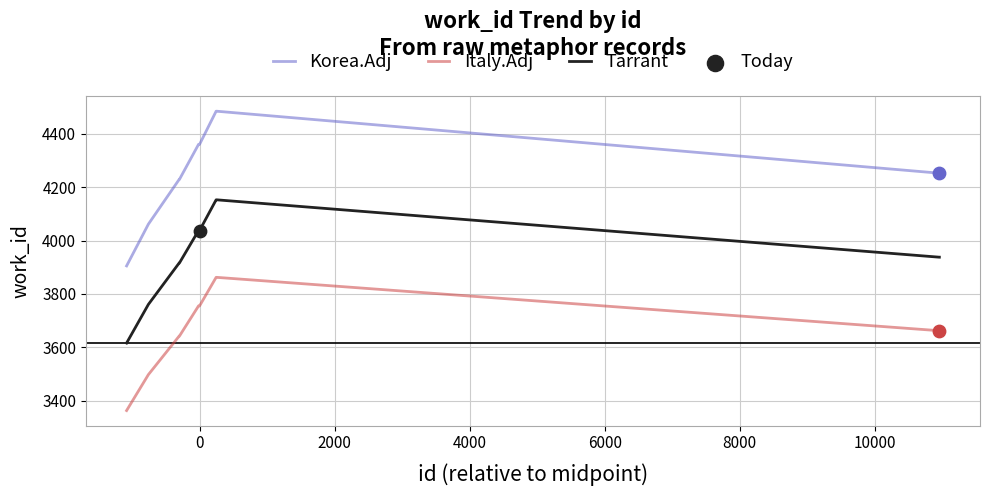

Which series has the largest total across all categories?

Korea.Adj